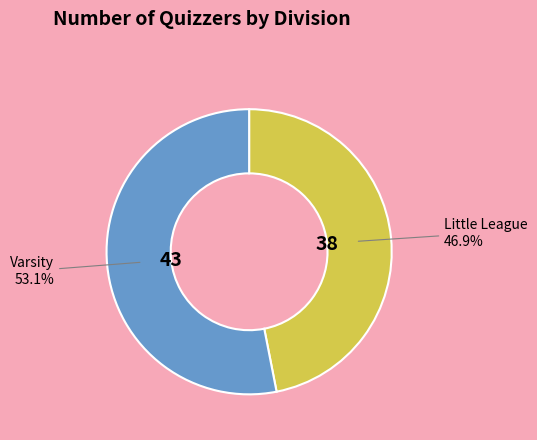

Which category accounts for the majority?

Varsity